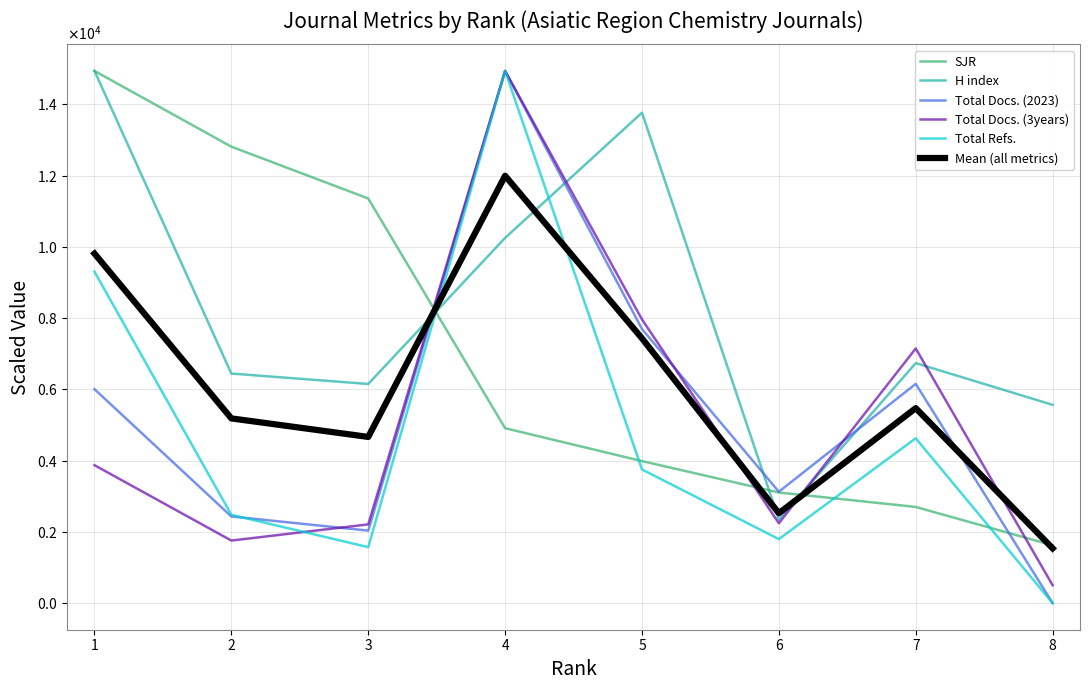

Reading right to left, transcribe all the data shown in this chart.

SJR: 8=1622.2	7=2698.9	6=3104.5	5=3985.5	4=4908.4	3=11355.1	2=12809.4	1=14935.0
H index: 8=5564.0	7=6735.4	6=2342.7	5=13763.6	4=10249.5	3=6149.7	2=6442.5	1=14935.0
Total Docs. (2023): 8=0.0	7=6152.6	6=3125.9	5=7690.8	4=14935.0	3=2034.3	2=2431.3	1=6003.8
Total Docs. (3years): 8=501.5	7=7146.2	6=2241.0	5=7961.2	4=14935.0	3=2209.7	2=1755.2	1=3870.9
Total Refs.: 8=0.0	7=4626.0	6=1796.0	5=3751.0	4=14935.0	3=1570.0	2=2479.0	1=9301.0
Mean (all metrics): 8=1537.5	7=5471.8	6=2522.0	5=7430.4	4=11992.6	3=4663.8	2=5183.5	1=9809.1